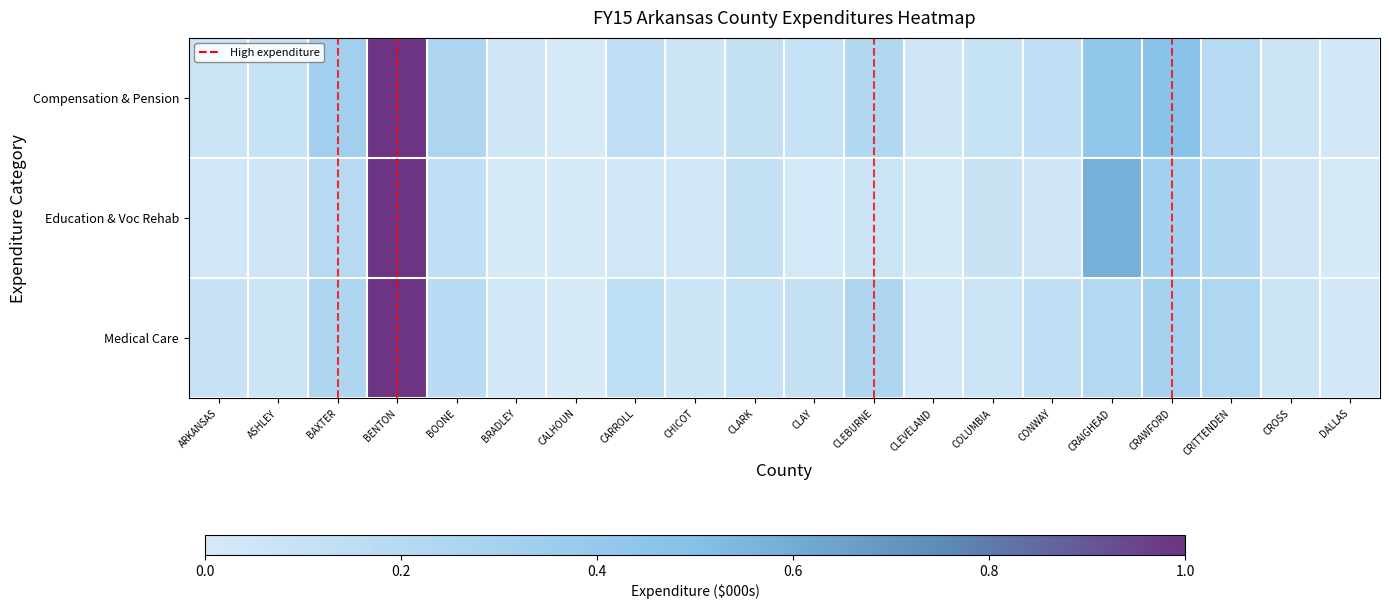

Reading left to right, transcribe all the data shown in this chart.

Compensation & Pension: ARKANSAS=0.1	ASHLEY=0.1	BAXTER=0.3	BENTON=1.0	BOONE=0.3	BRADLEY=0.0	CALHOUN=0.0	CARROLL=0.1	CHICOT=0.1	CLARK=0.1	CLAY=0.1	CLEBURNE=0.2	CLEVELAND=0.0	COLUMBIA=0.1	CONWAY=0.1	CRAIGHEAD=0.4	CRAWFORD=0.5	CRITTENDEN=0.2	CROSS=0.1	DALLAS=0.0
Education & Voc Rehab: ARKANSAS=0.0	ASHLEY=0.1	BAXTER=0.2	BENTON=1.0	BOONE=0.1	BRADLEY=0.0	CALHOUN=0.0	CARROLL=0.0	CHICOT=0.0	CLARK=0.1	CLAY=0.0	CLEBURNE=0.1	CLEVELAND=0.0	COLUMBIA=0.1	CONWAY=0.1	CRAIGHEAD=0.6	CRAWFORD=0.3	CRITTENDEN=0.2	CROSS=0.1	DALLAS=0.0
Medical Care: ARKANSAS=0.1	ASHLEY=0.1	BAXTER=0.2	BENTON=1.0	BOONE=0.2	BRADLEY=0.0	CALHOUN=0.0	CARROLL=0.1	CHICOT=0.1	CLARK=0.1	CLAY=0.1	CLEBURNE=0.2	CLEVELAND=0.0	COLUMBIA=0.1	CONWAY=0.1	CRAIGHEAD=0.2	CRAWFORD=0.3	CRITTENDEN=0.2	CROSS=0.1	DALLAS=0.0